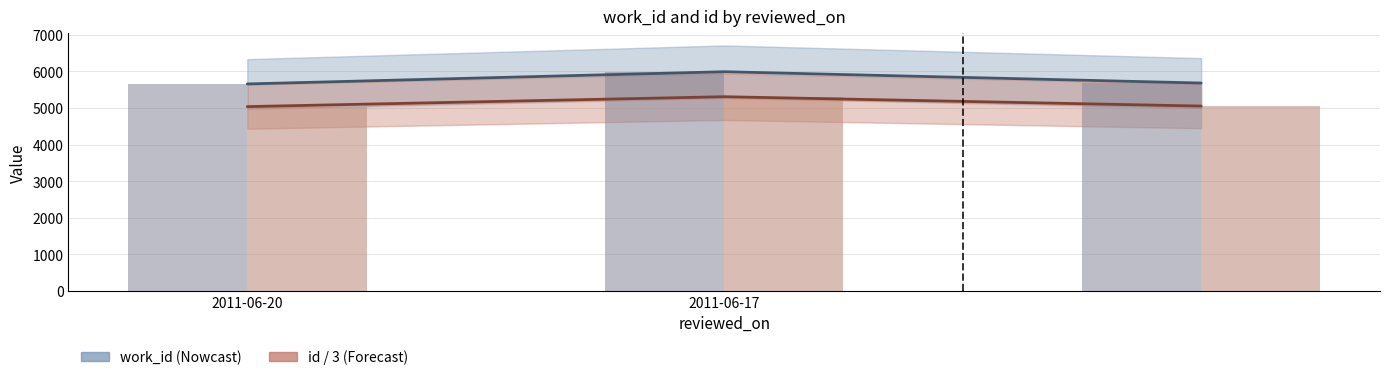

How many bars are there in total?

6